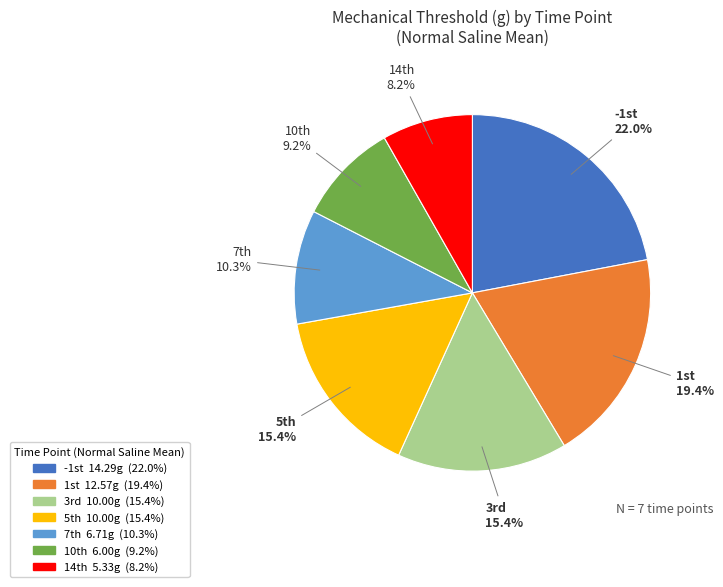

How many segments does this pie chart have?

7